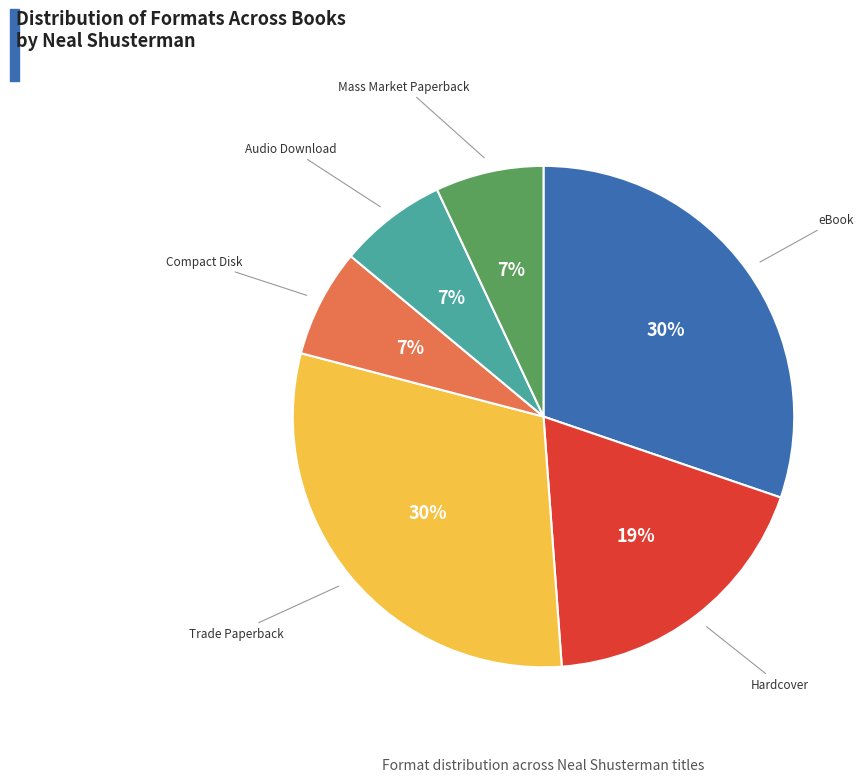

What percentage is the Audio Download slice, to the nearest percent?

7%